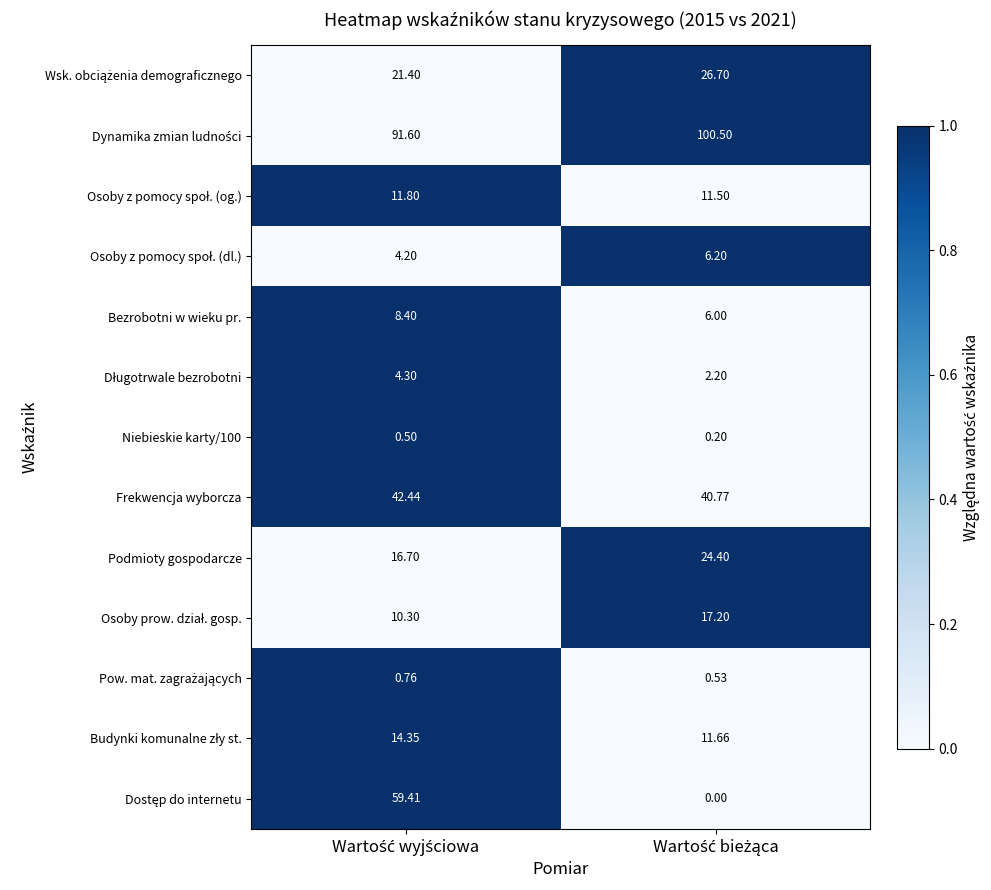

How many categories are shown in the chart?

2